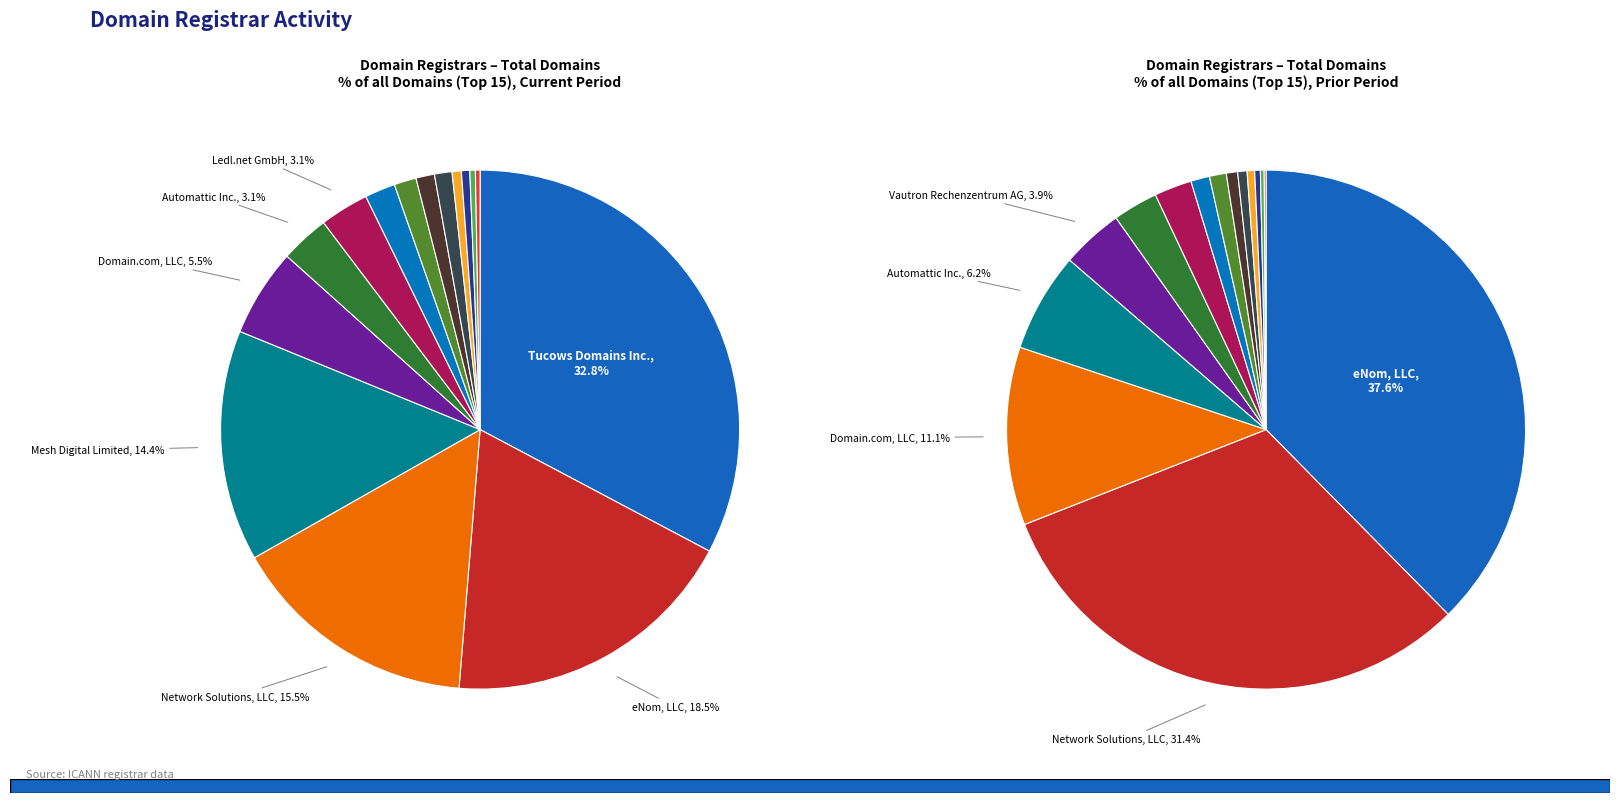

Count the number of slices in the pie.

15